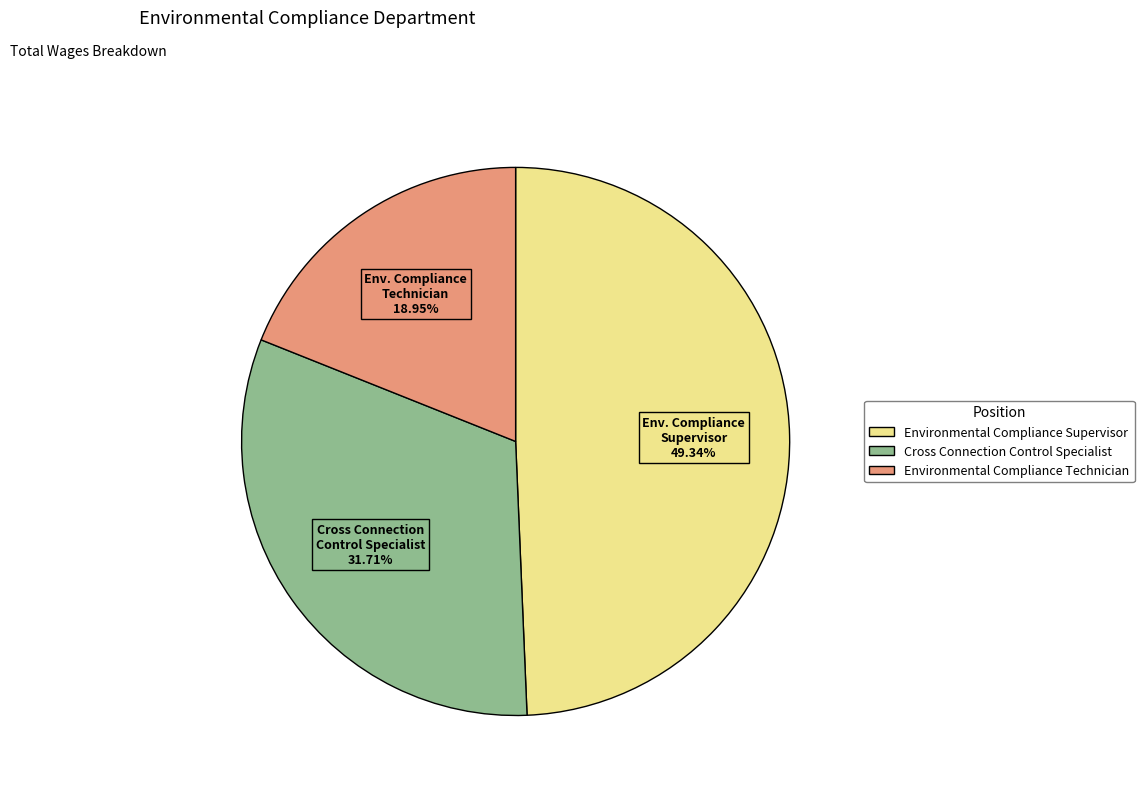

Does Environmental Compliance Technician represent more than half of the total?

No